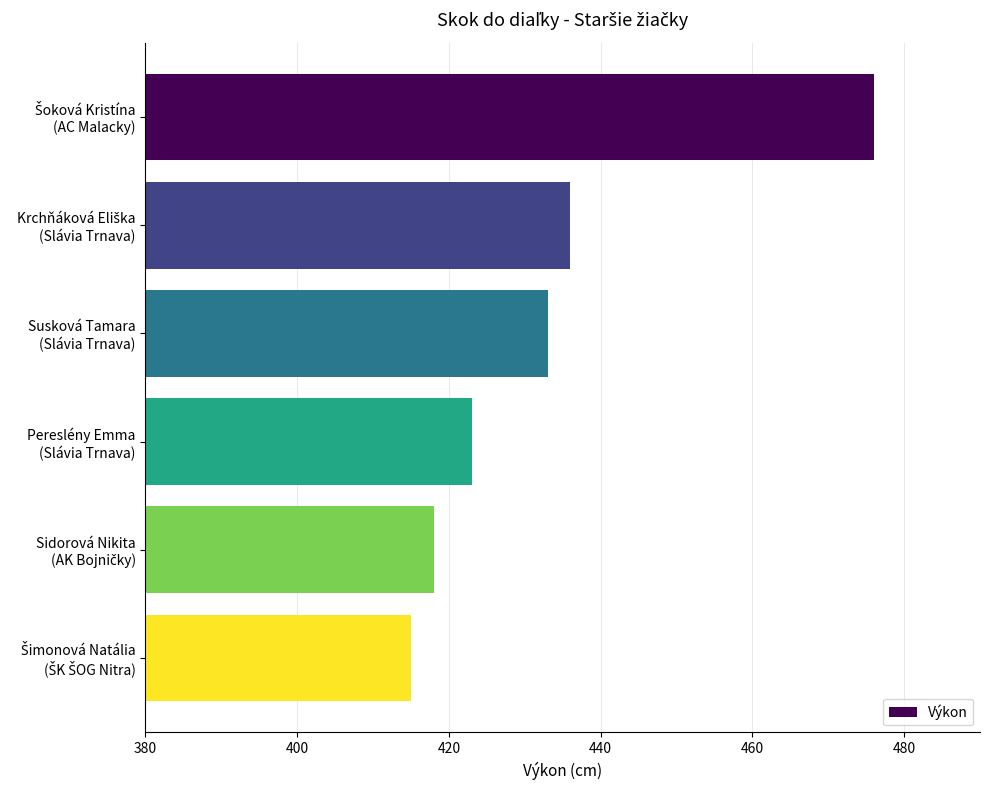

What is the sum of all values?

2601